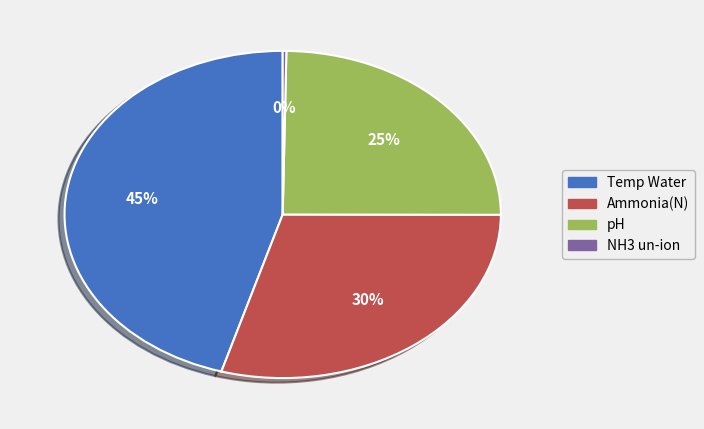

To the nearest percent, what is the average slice percentage?

25%